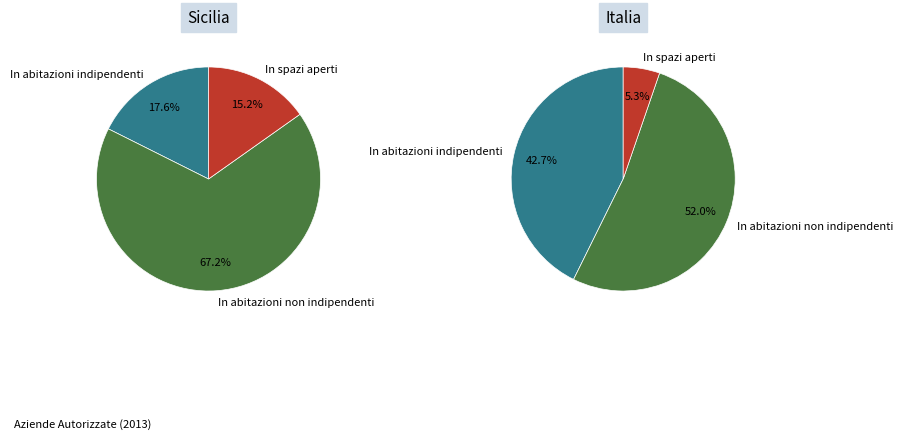

The In abitazioni non indipendenti slice represents 67% of the pie. True or false?

True